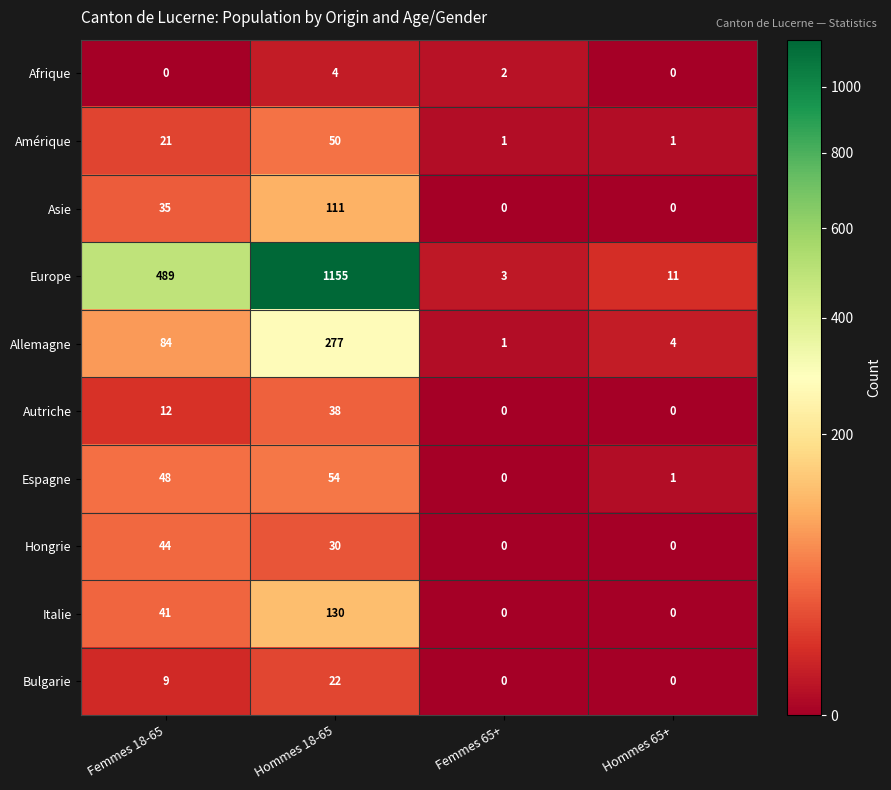

What is the difference between the highest and lowest values at Femmes 65+?

3